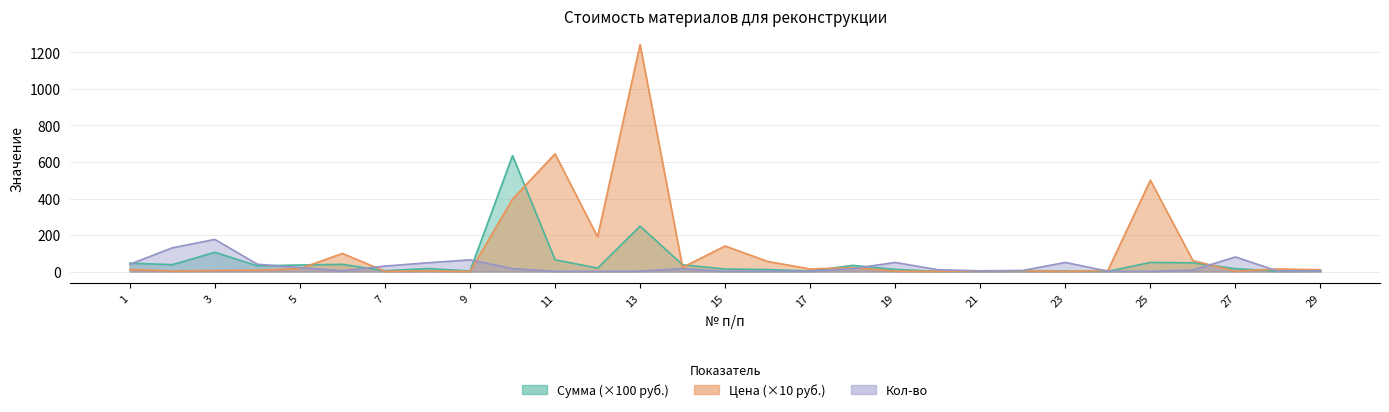

Where does the Кол-во series first go above 10?

1